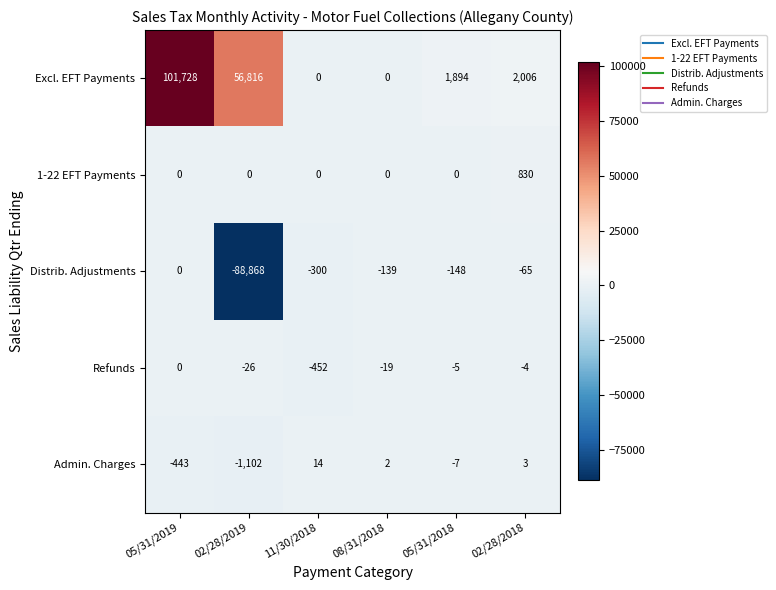

At 05/31/2018, list the series in order from smallest to largest.

Distrib. Adjustments, Admin. Charges, Refunds, 1-22 EFT Payments, Excl. EFT Payments